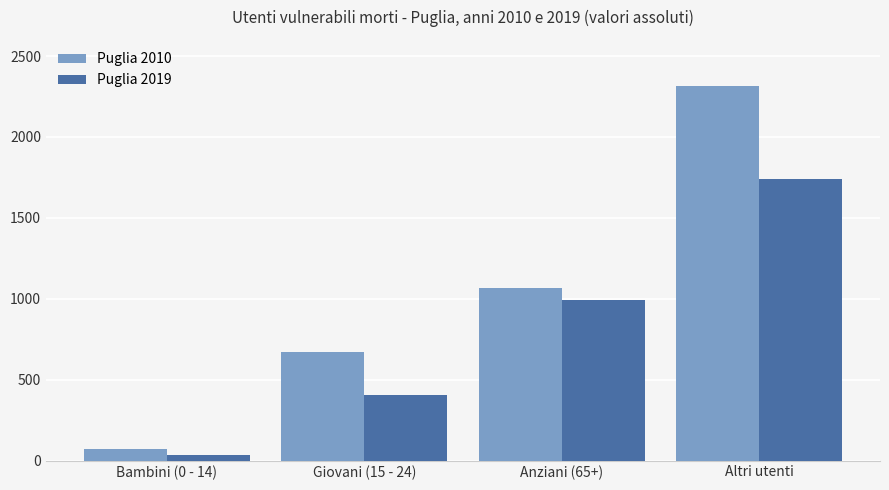

Is it true that Puglia 2019 equals 1402 at Anziani (65+)?

False